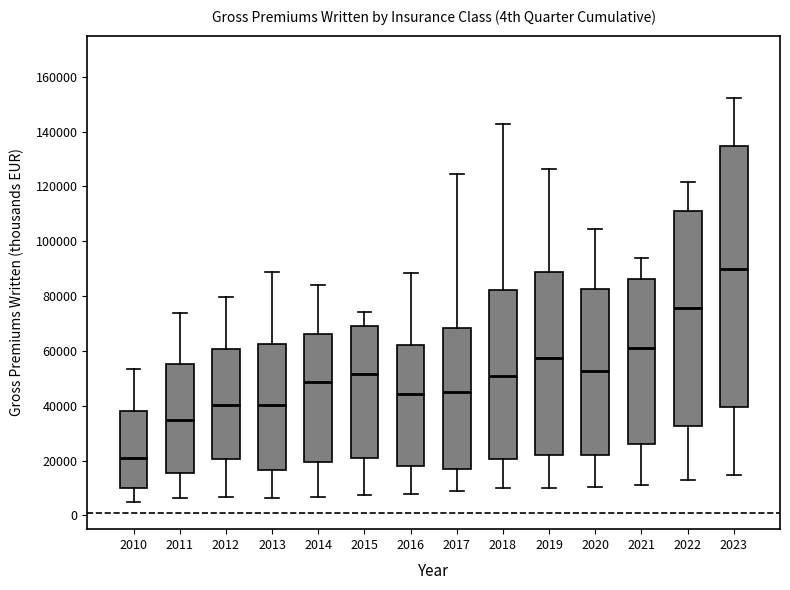

Reading left to right, transcribe this box plot: for each box, give where its median line is, the range the box spans, and where its two whiskers end, as read against the y-axis. The values are not printed on the chart, so give them approximately, as read against the axis.

2010: median 20000, box 10000 to 38000, whiskers 4000 to 54000
2011: median 34000, box 16000 to 56000, whiskers 6000 to 74000
2012: median 40000, box 20000 to 60000, whiskers 6000 to 80000
2013: median 40000, box 16000 to 62000, whiskers 6000 to 88000
2014: median 48000, box 20000 to 66000, whiskers 6000 to 84000
2015: median 52000, box 20000 to 70000, whiskers 8000 to 74000
2016: median 44000, box 18000 to 62000, whiskers 8000 to 88000
2017: median 44000, box 16000 to 68000, whiskers 10000 to 124000
2018: median 52000, box 20000 to 82000, whiskers 10000 to 142000
2019: median 58000, box 22000 to 88000, whiskers 10000 to 126000
2020: median 52000, box 22000 to 82000, whiskers 10000 to 104000
2021: median 62000, box 26000 to 86000, whiskers 10000 to 94000
2022: median 76000, box 32000 to 112000, whiskers 12000 to 122000
2023: median 90000, box 40000 to 134000, whiskers 14000 to 152000